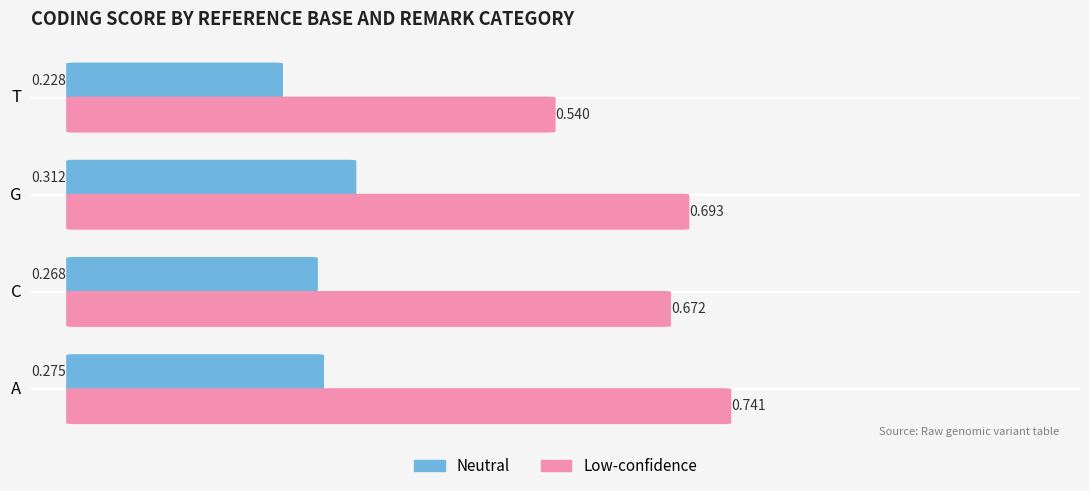

What is the average value of the Low-confidence series?

0.7